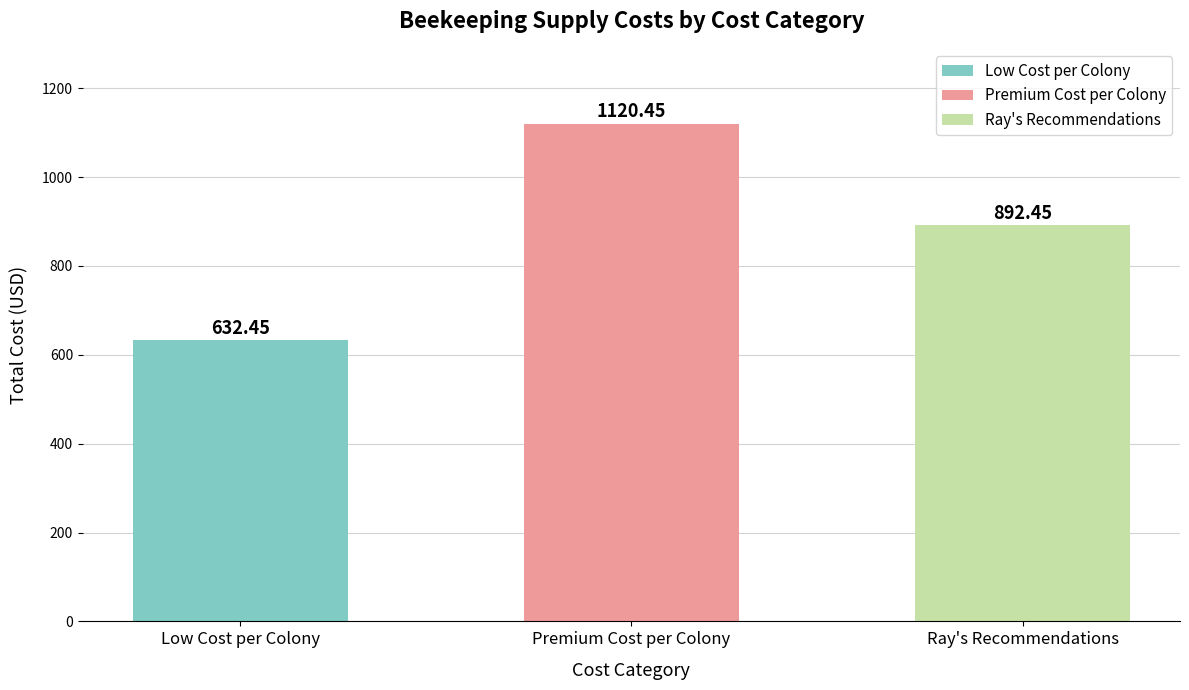

What is the sum of the values at Low Cost per Colony and Ray's Recommendations?

1524.9